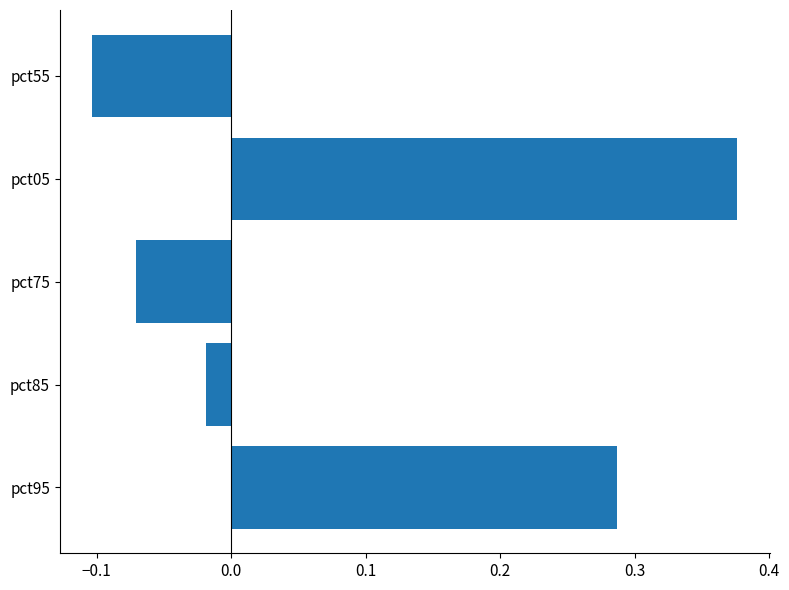

What is the difference between the maximum and minimum values?

0.5